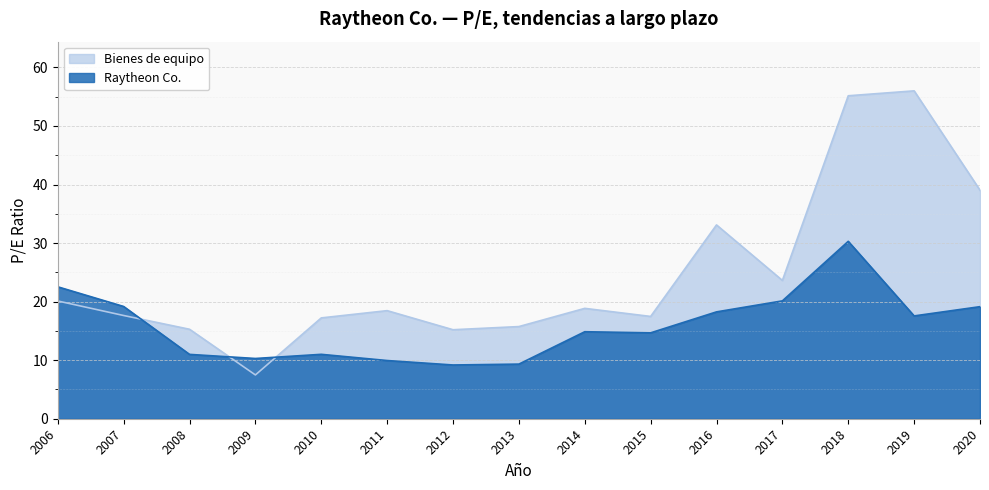

What is the difference between the maximum and second lowest values in the Bienes de equipo series?

40.8